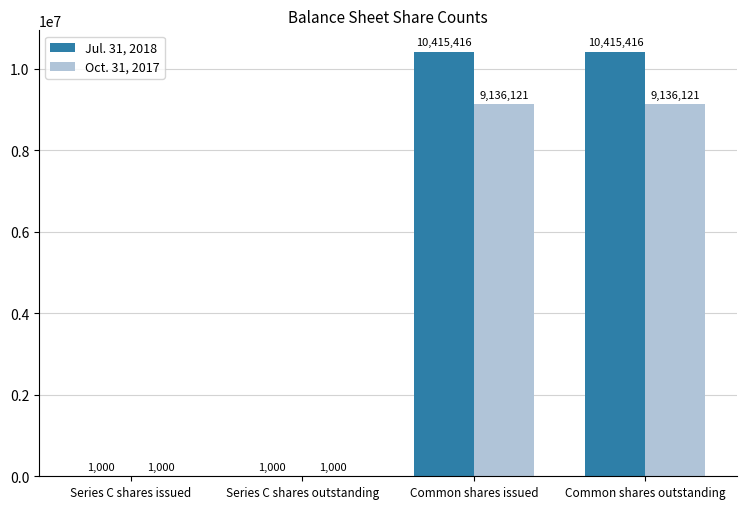

Reading right to left, extract all data points from this chart.

Jul. 31, 2018: 10415416	10415416	1000	1000
Oct. 31, 2017: 9136121	9136121	1000	1000